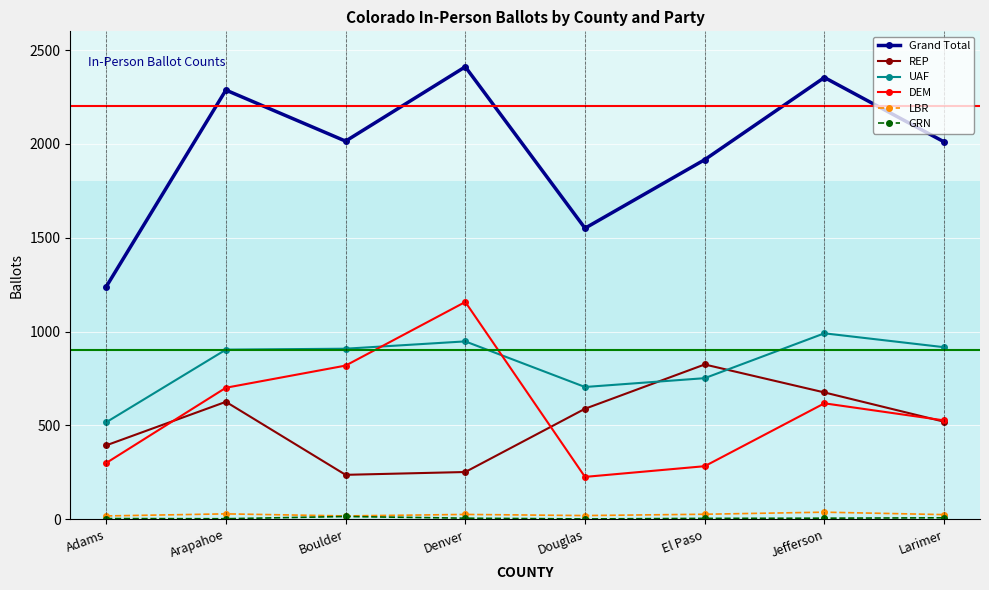

Is the value of DEM at Larimer greater than the value of REP at Adams?

Yes